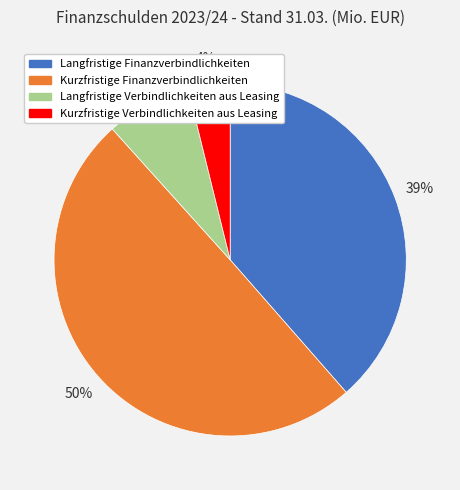

Does Langfristige Verbindlichkeiten aus Leasing represent more than half of the total?

No